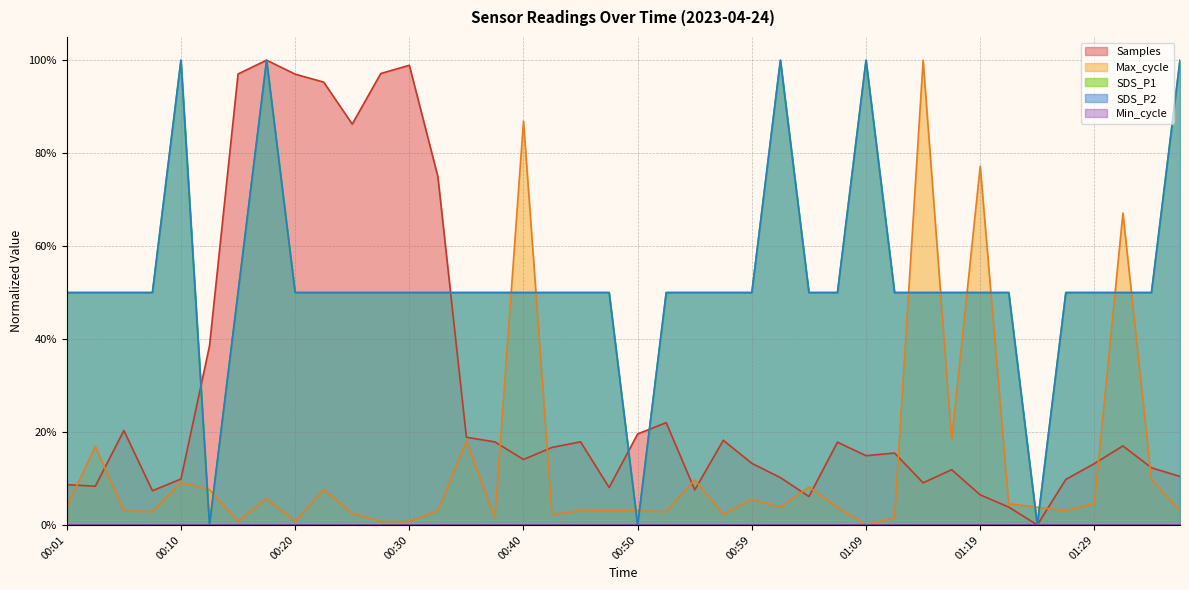

Does the chart have visible grid lines?

Yes